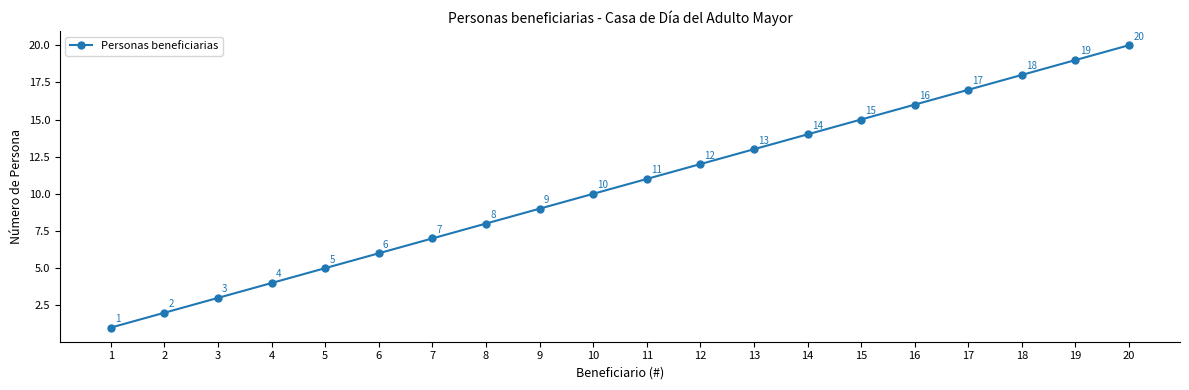

How many distinct data groups are displayed?

1